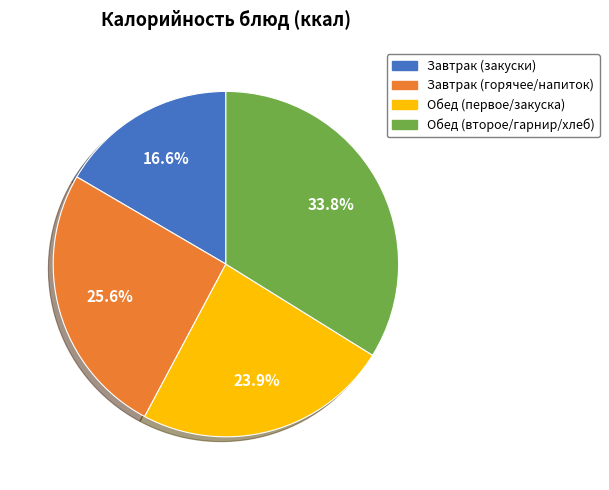

Is there a majority slice in this chart?

No